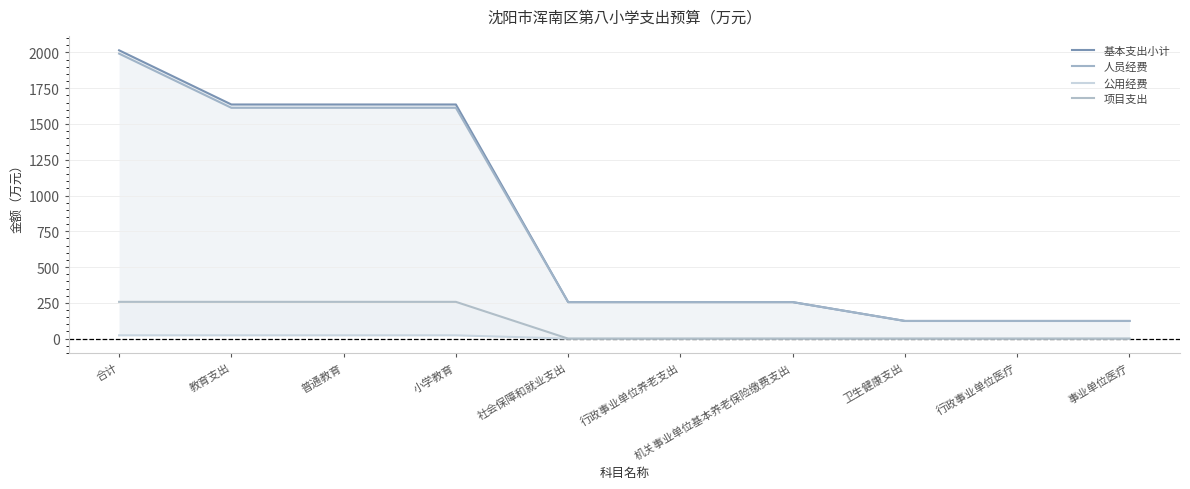

How many distinct data groups are displayed?

4